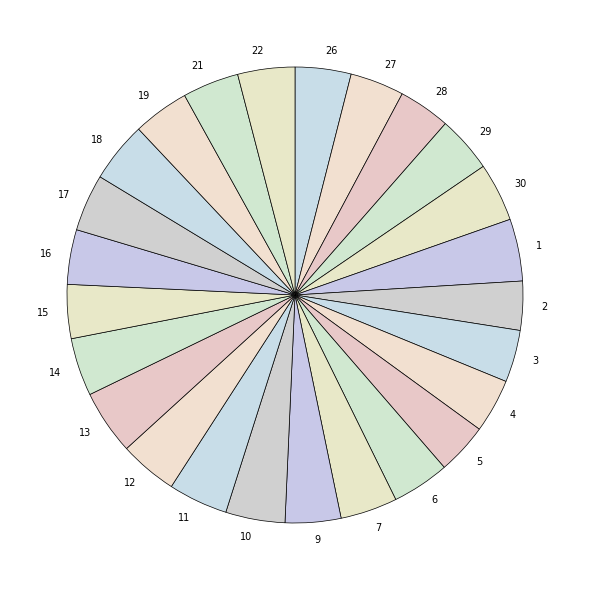

Combined, do 28 and 22 account for over 50%?

No